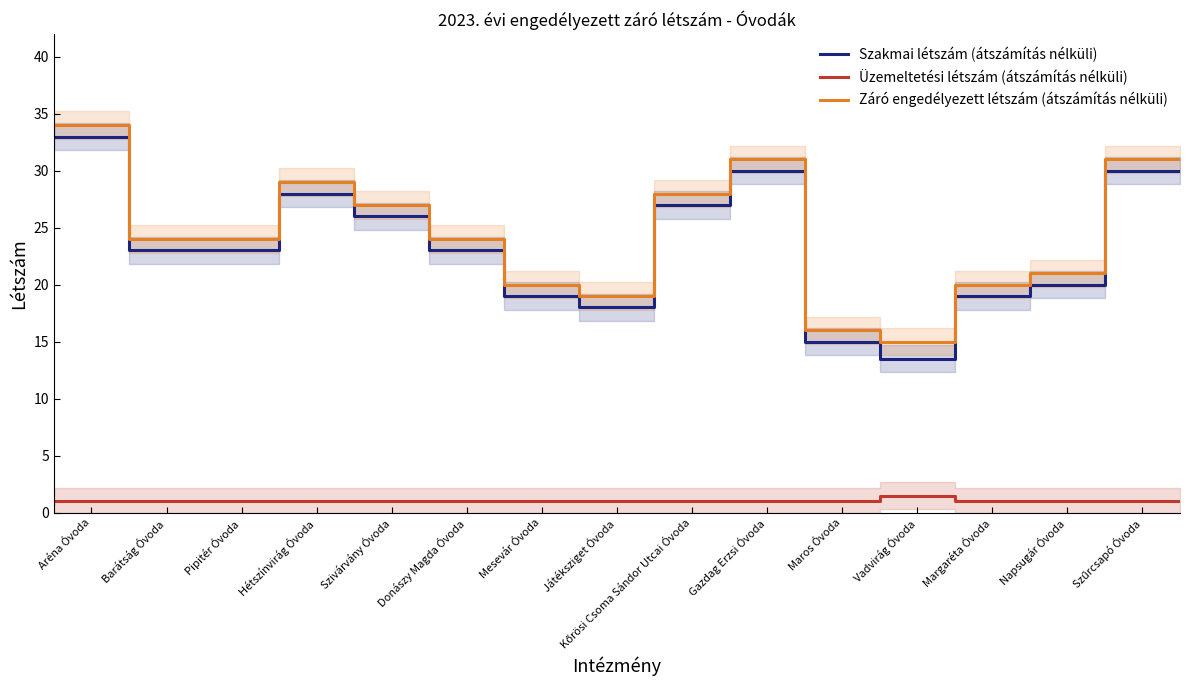

Which series has the largest total across all categories?

Záró engedélyezett létszám (átszámítás nélküli)